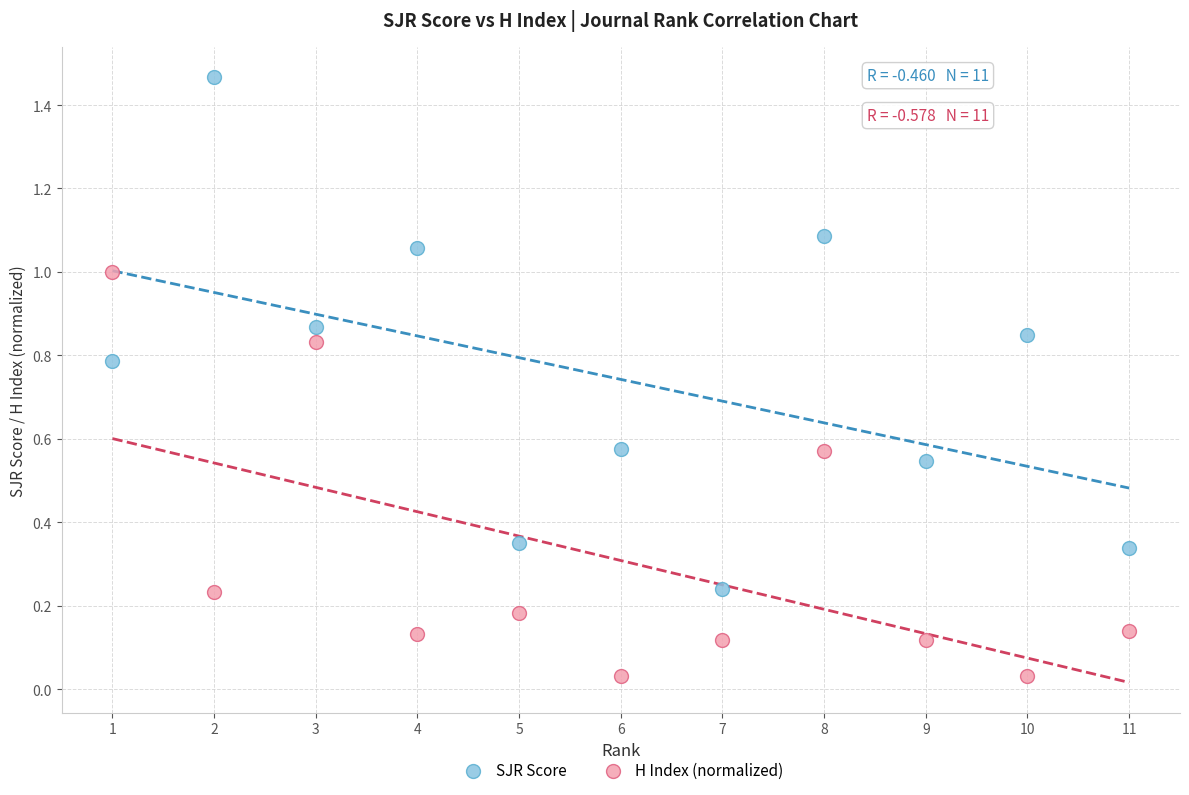

Which series contains the lowest Y value?

H Index (normalized)